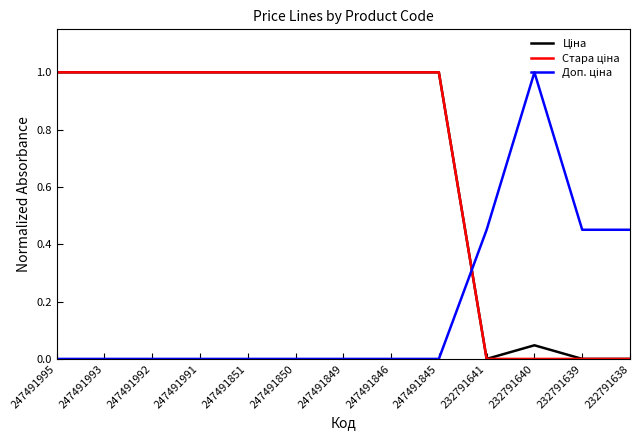

How many lines are shown in the chart?

3